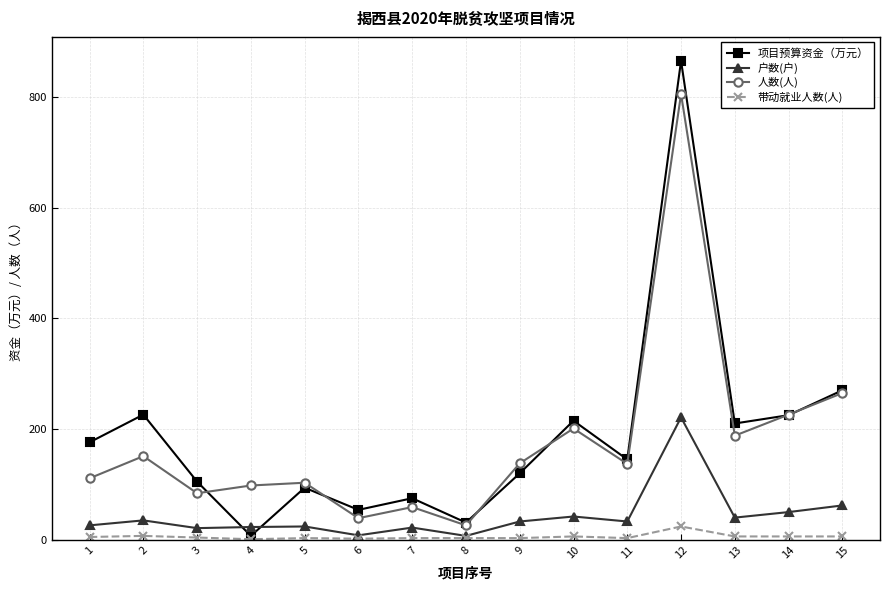

What is the difference between the second highest and minimum values in the 户数(户) series?

55